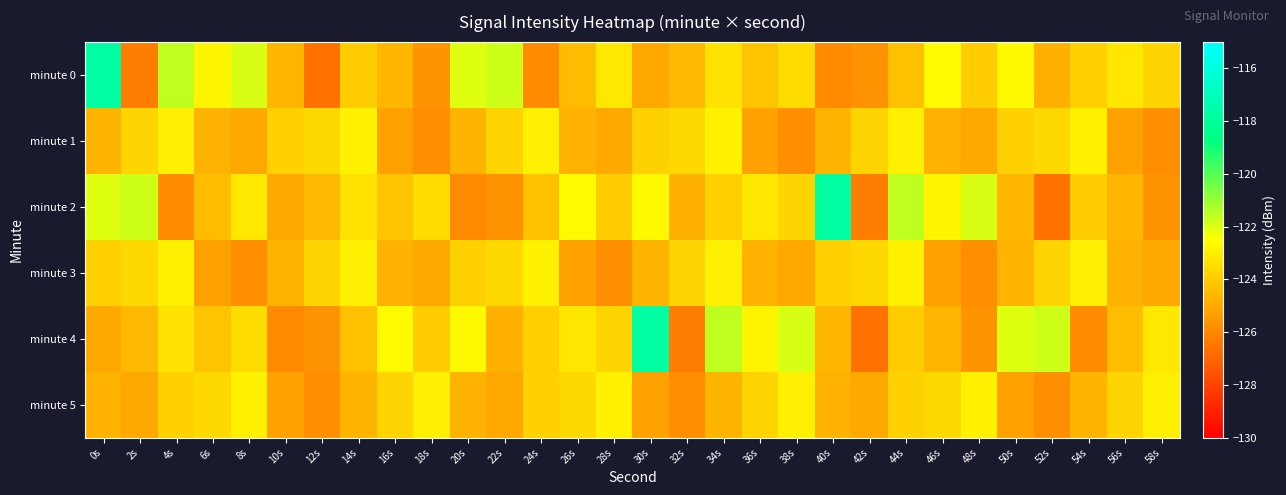

Which series changed the most between 38s and 52s?

minute 2